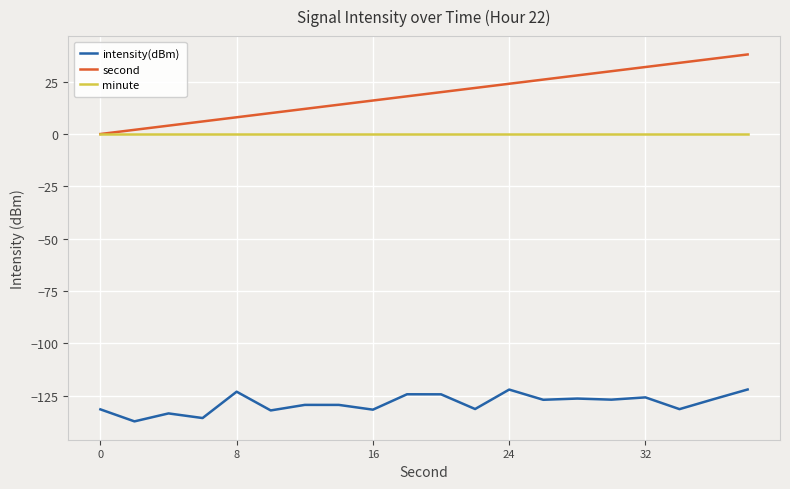

How many lines are shown in the chart?

3